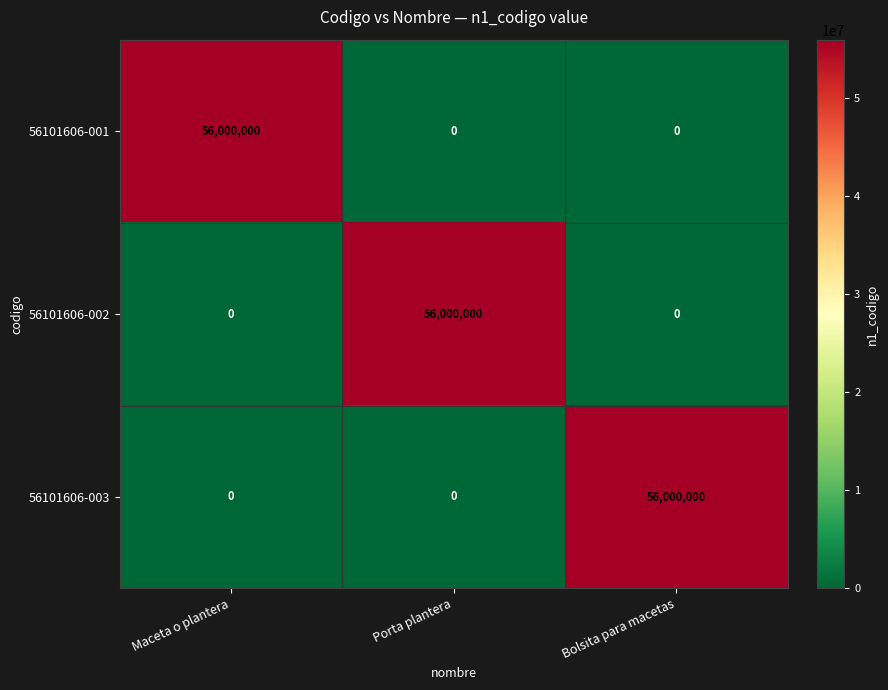

Reading right to left, list all the values displayed in this chart.

56101606-001: 0	0	56000000
56101606-002: 0	56000000	0
56101606-003: 56000000	0	0